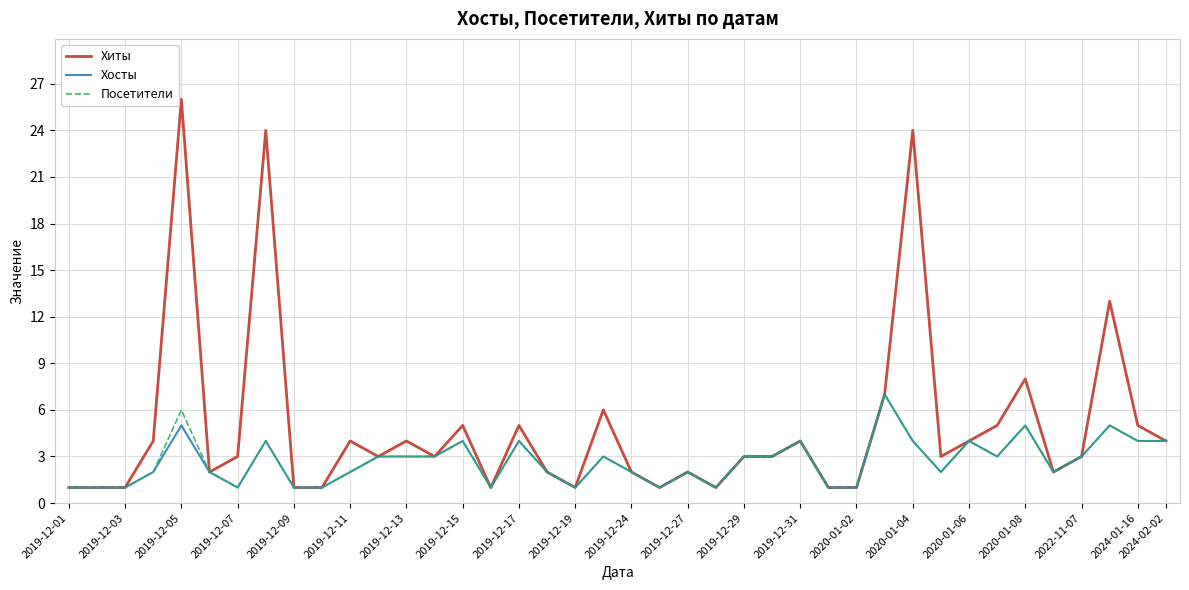

Which series has the largest range (max minus min)?

Хиты